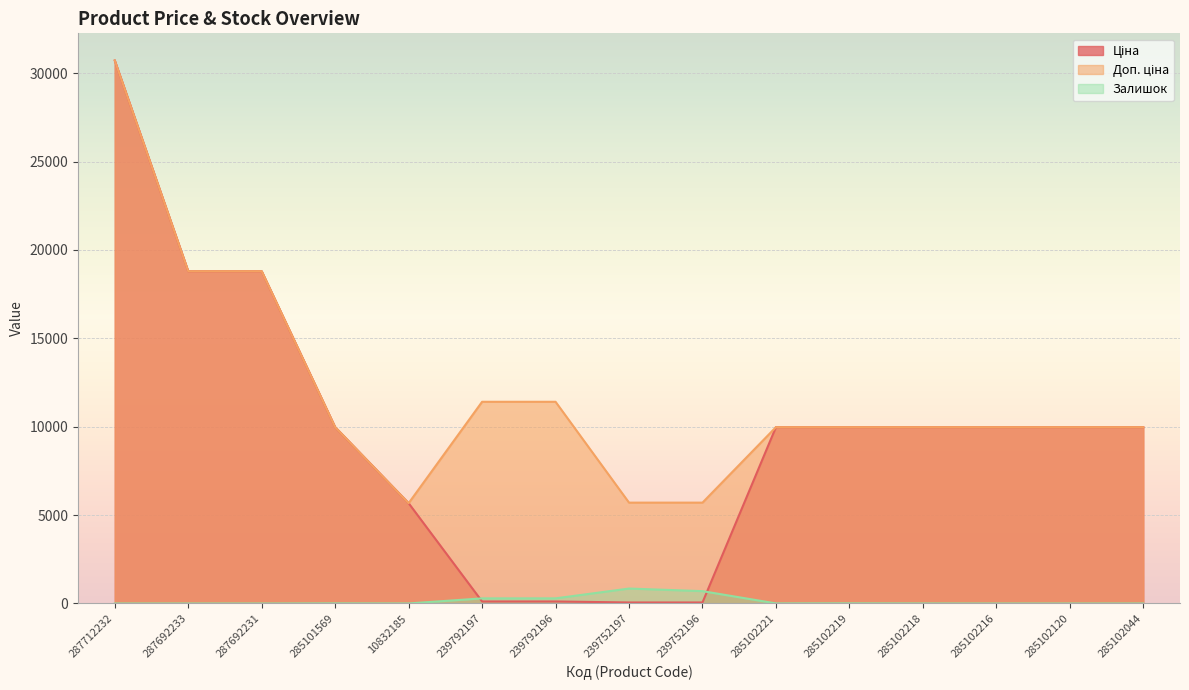

What is the value of the Ціна point at the 7th from the left?

114.1